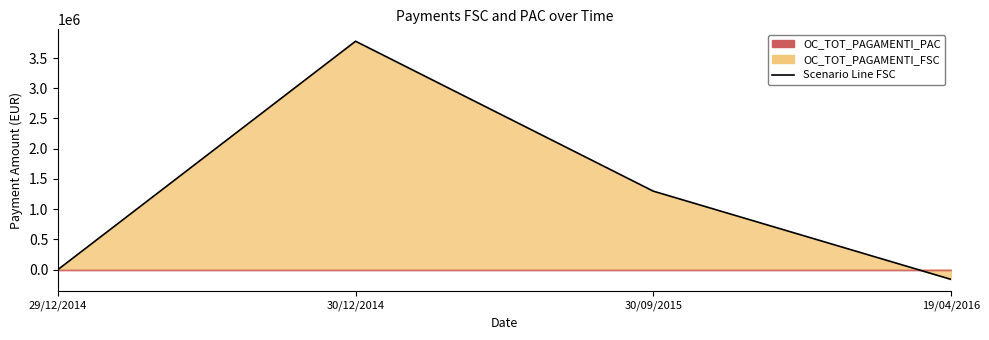

What position from the right is 30/09/2015?

2